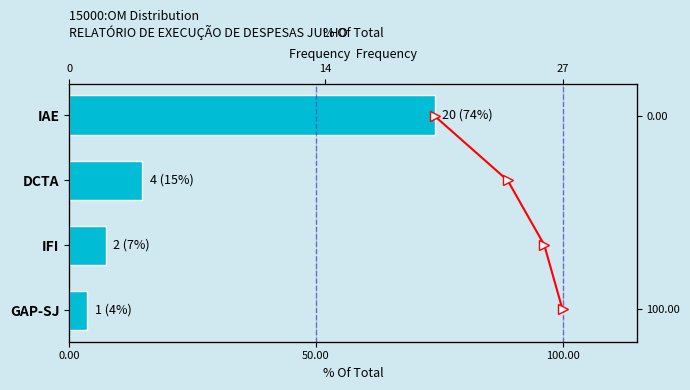

Is it true that Cumulative % equals 1.6 at 100.00?

False